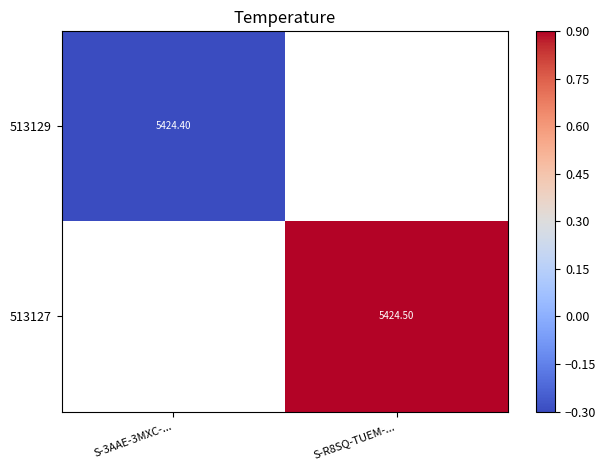

Which category has the lowest value across all series?

S-3AAE-3MXC-...